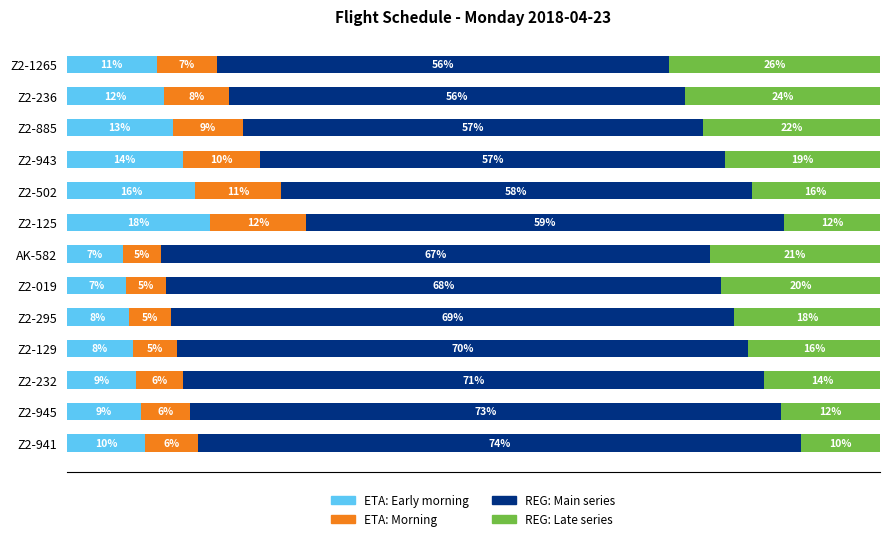

Which category has the highest value in the ETA: Early morning series?

Z2-125